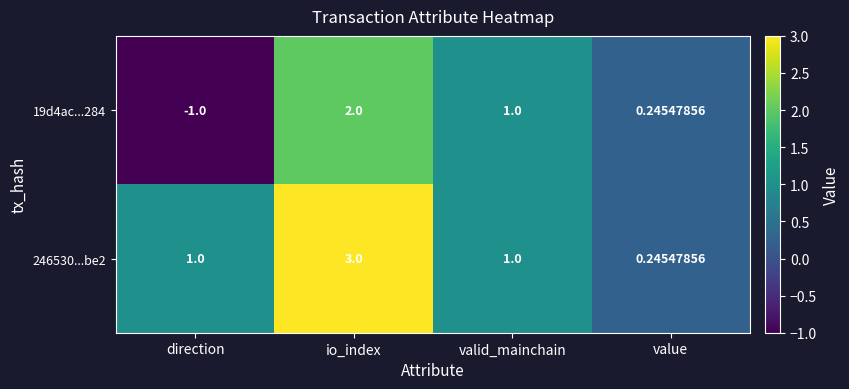

List the labels in order of 19d4ac...284 value, largest first.

io_index, valid_mainchain, value, direction